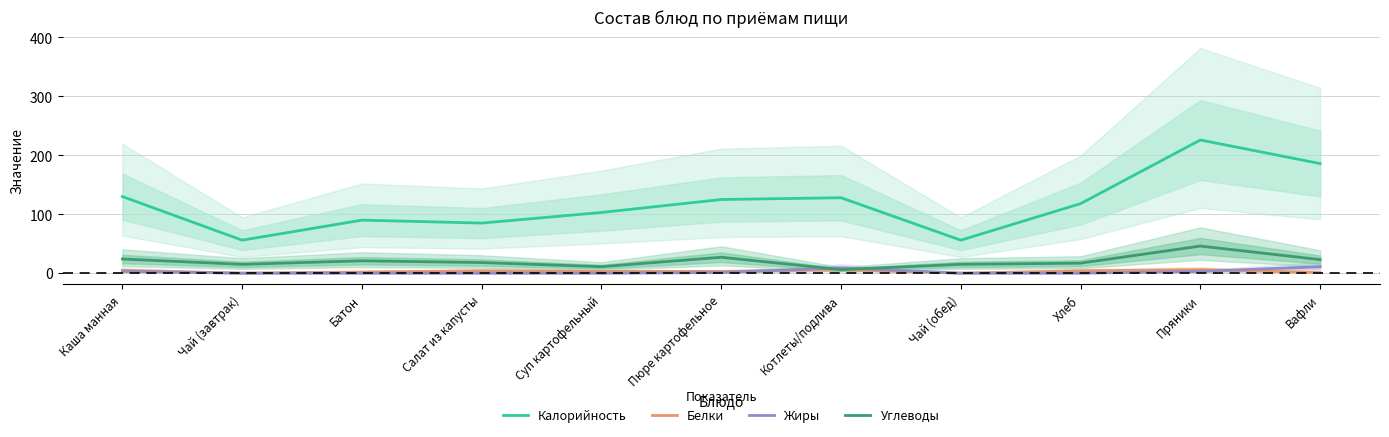

What is the difference between the maximum and minimum values in the Жиры series?

11